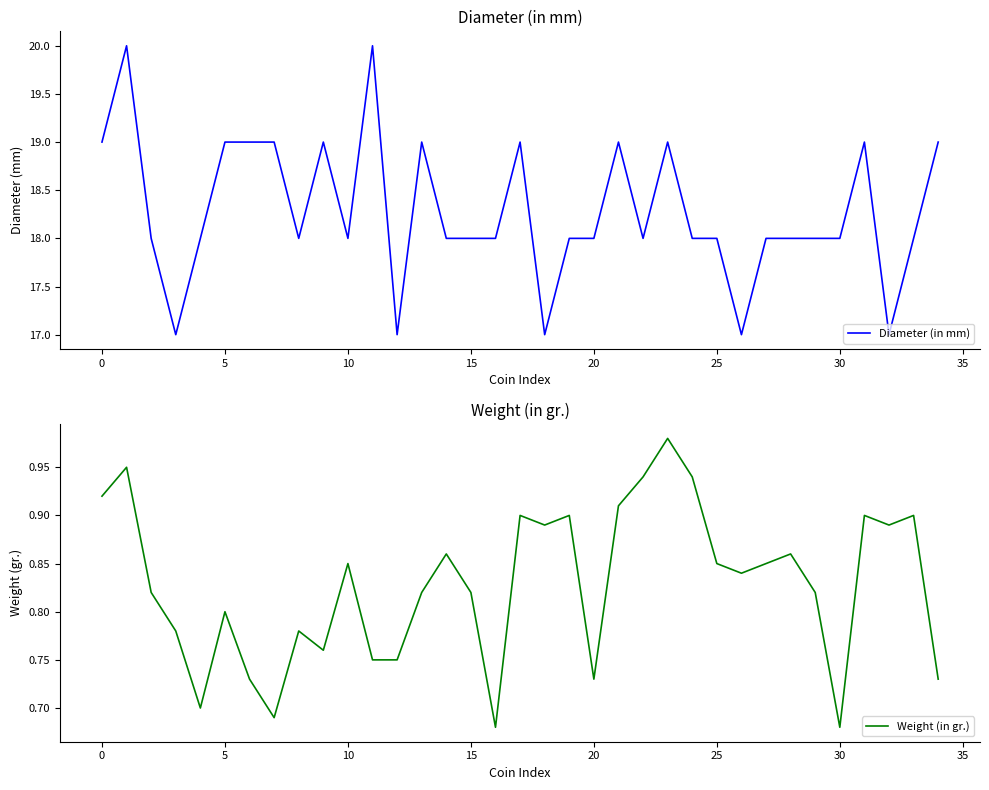

True or false: Diameter (in mm) has a value of 9.3 at 16.

False